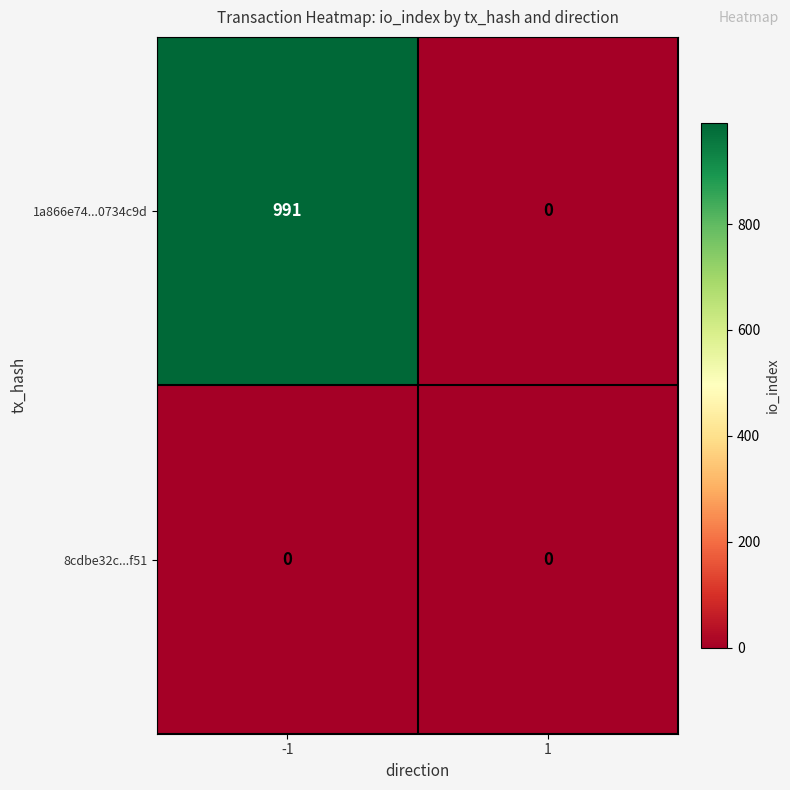

List the series in order of their peak value, highest first.

1a866e74...0734c9d, 8cdbe32c...f51